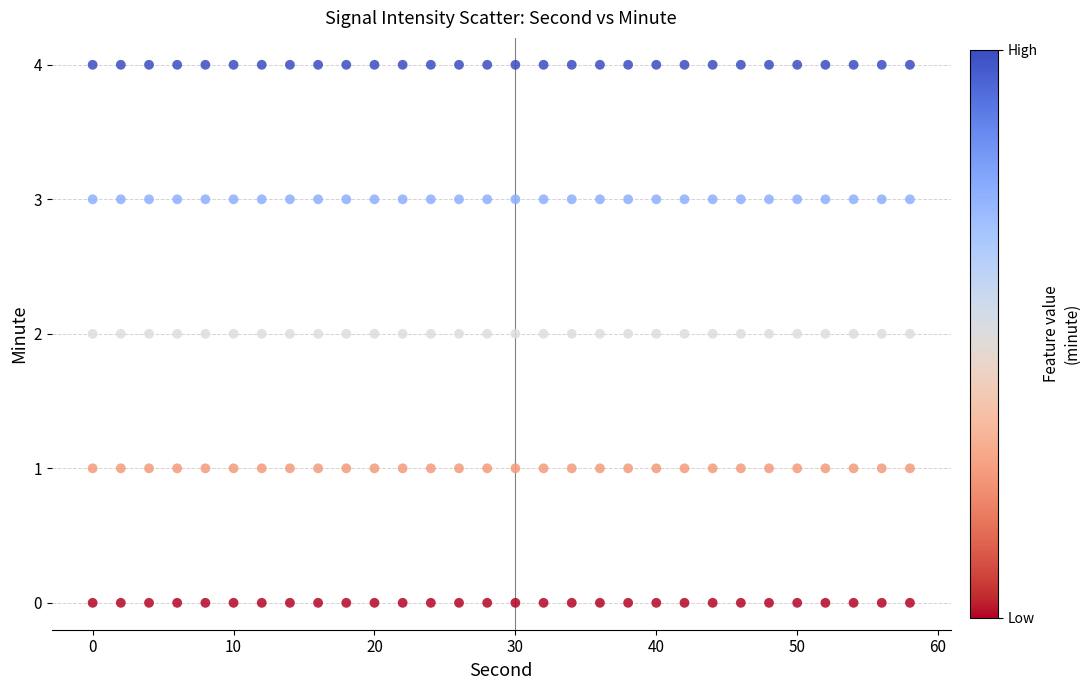

How many data points are displayed?

150